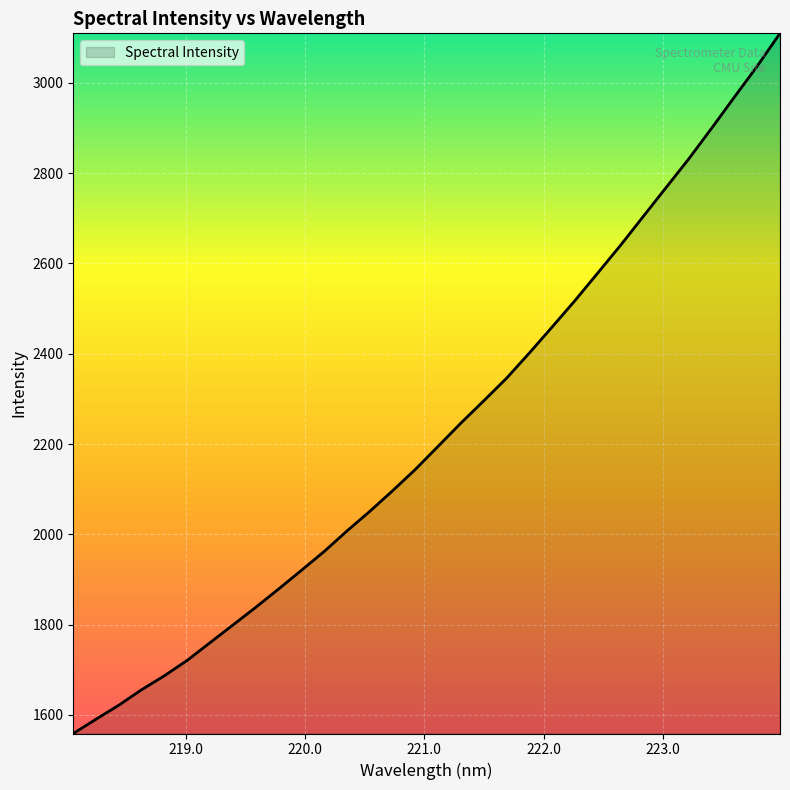

What is the smallest value displayed?

1558.9